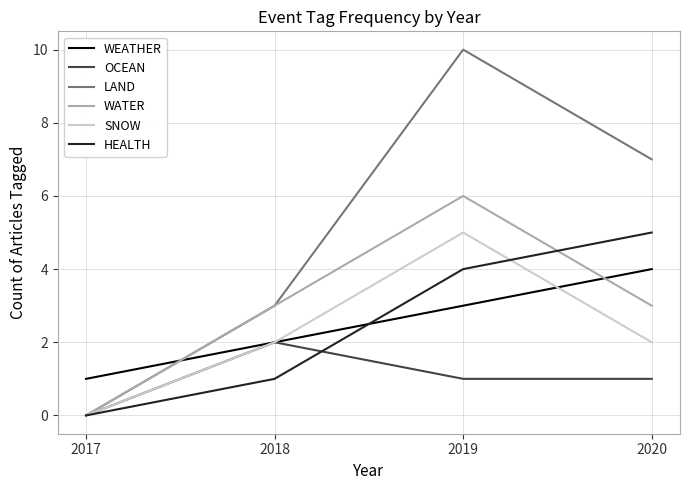

The value of LAND at 2018 is 3. True or false?

True